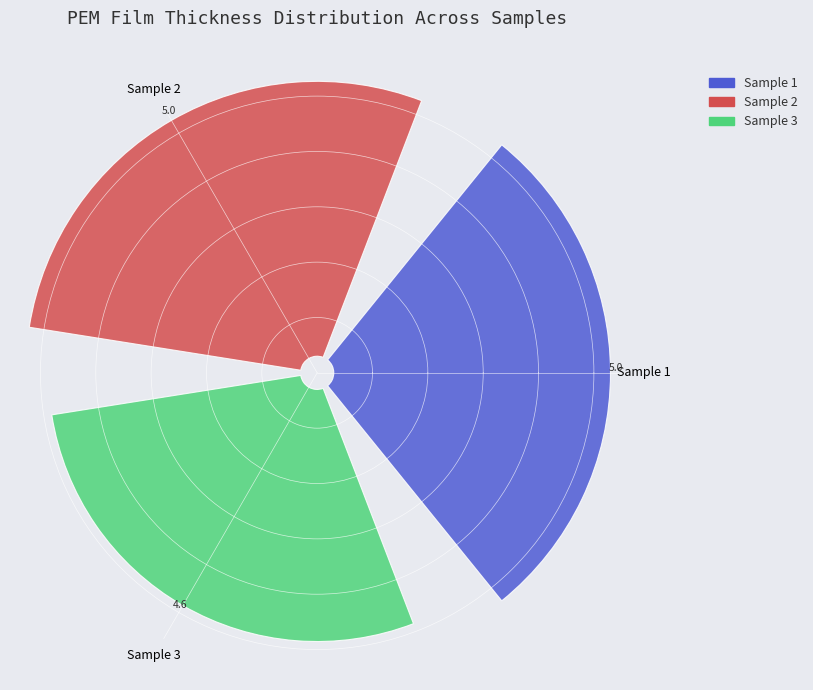

Which slice is the smallest?

Sample 3